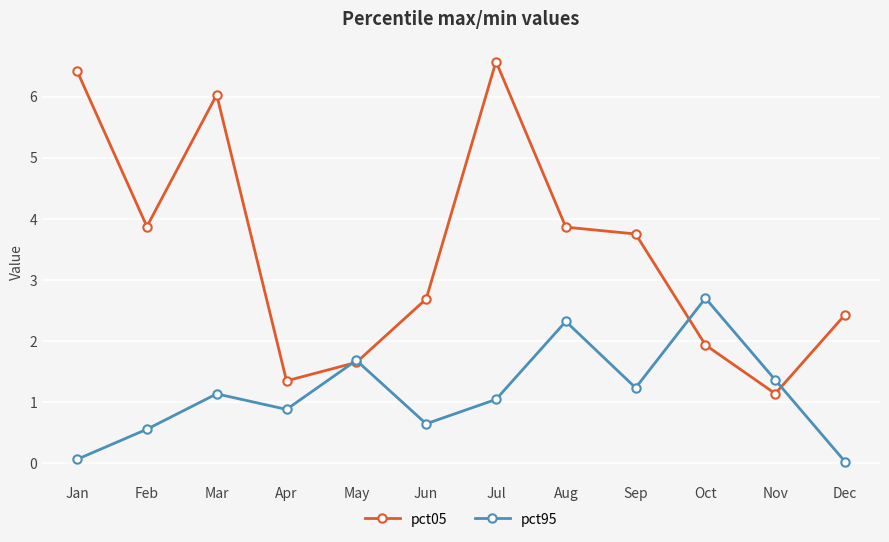

At Jul, list the series in order from largest to smallest.

pct05, pct95